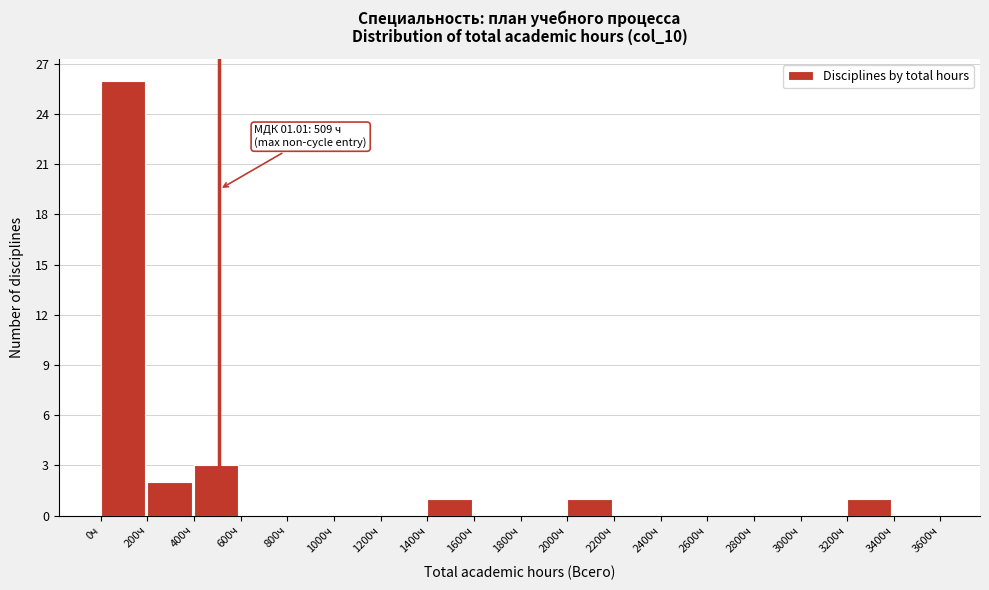

Over which range of the x-axis is the bar tallest?

0 to 200